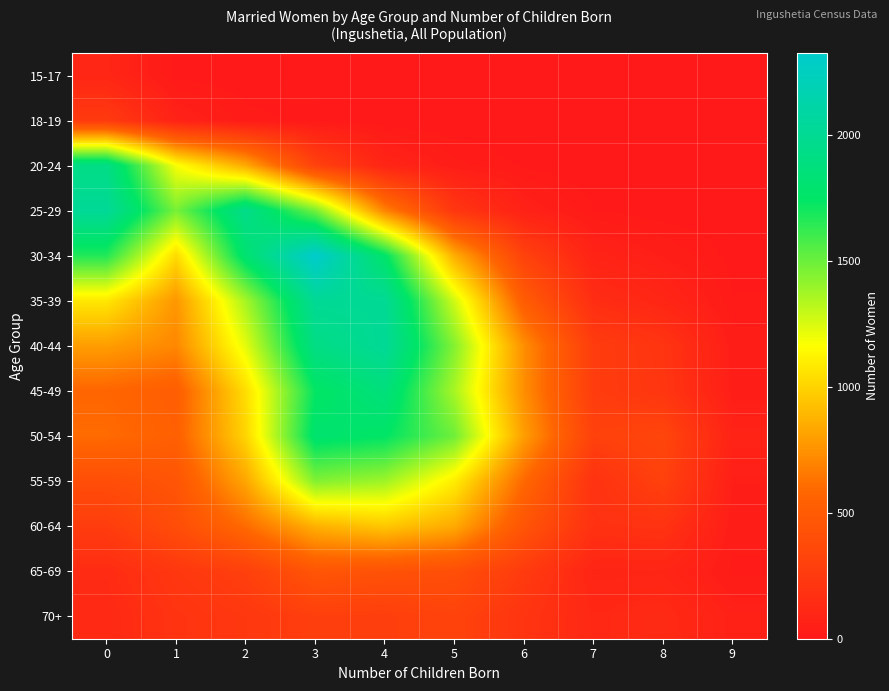

List the series in order of their peak value, lowest first.

15-17, 18-19, 70+, 65-69, 60-64, 55-59, 50-54, 45-49, 20-24, 35-39, 40-44, 25-29, 30-34